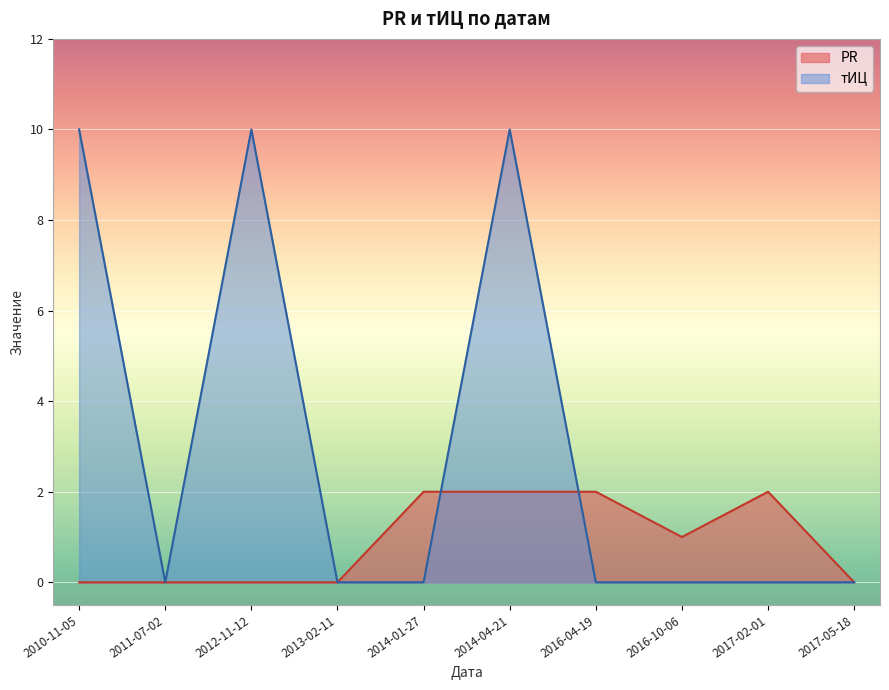

How many positive values does the тИЦ series have?

3